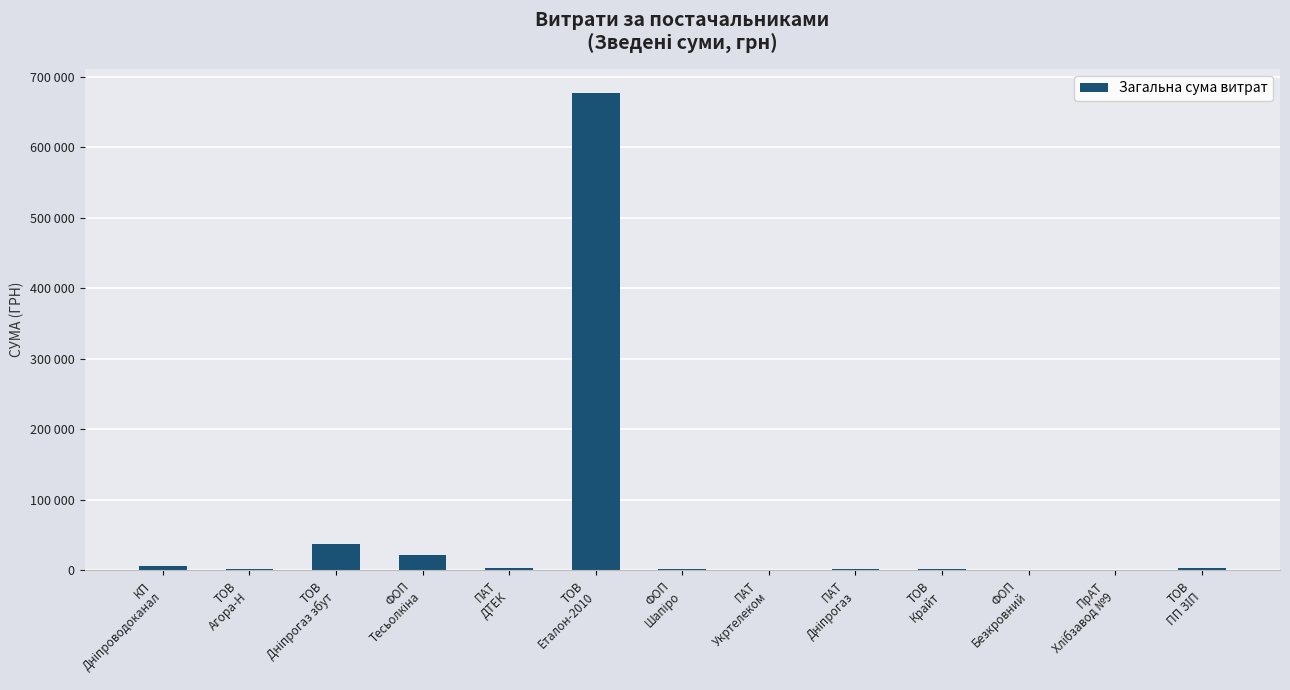

At which label does the data first exceed 2508?

КП
Дніпроводоканал